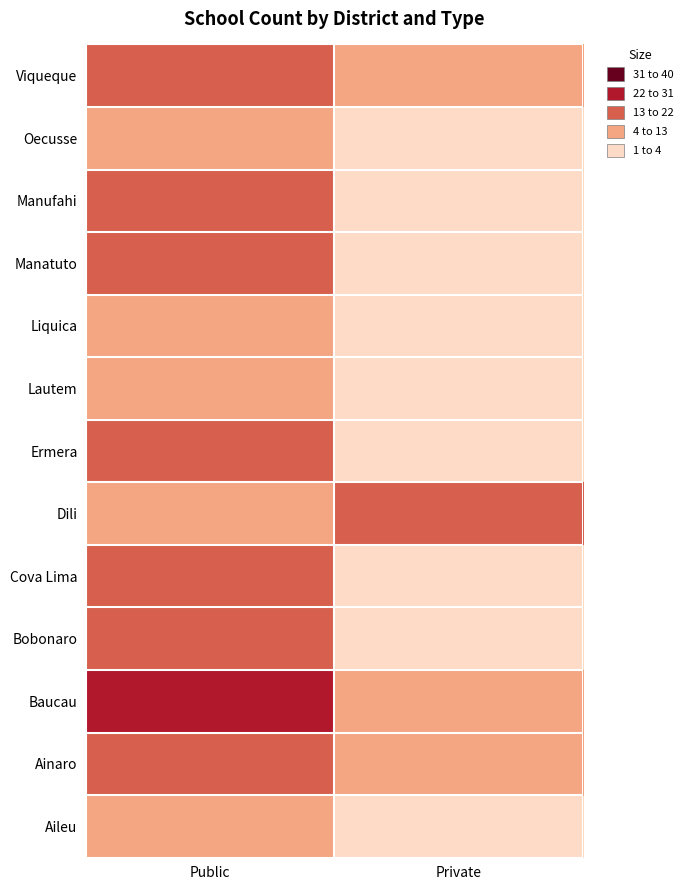

Reading left to right, transcribe all the data shown in this chart.

Aileu: Public=9	Private=1
Ainaro: Public=14	Private=4
Baucau: Public=22	Private=9
Bobonaro: Public=14	Private=2
Cova Lima: Public=13	Private=2
Dili: Public=9	Private=14
Ermera: Public=17	Private=2
Lautem: Public=11	Private=3
Liquica: Public=6	Private=3
Manatuto: Public=14	Private=2
Manufahi: Public=16	Private=3
Oecusse: Public=6	Private=2
Viqueque: Public=17	Private=4